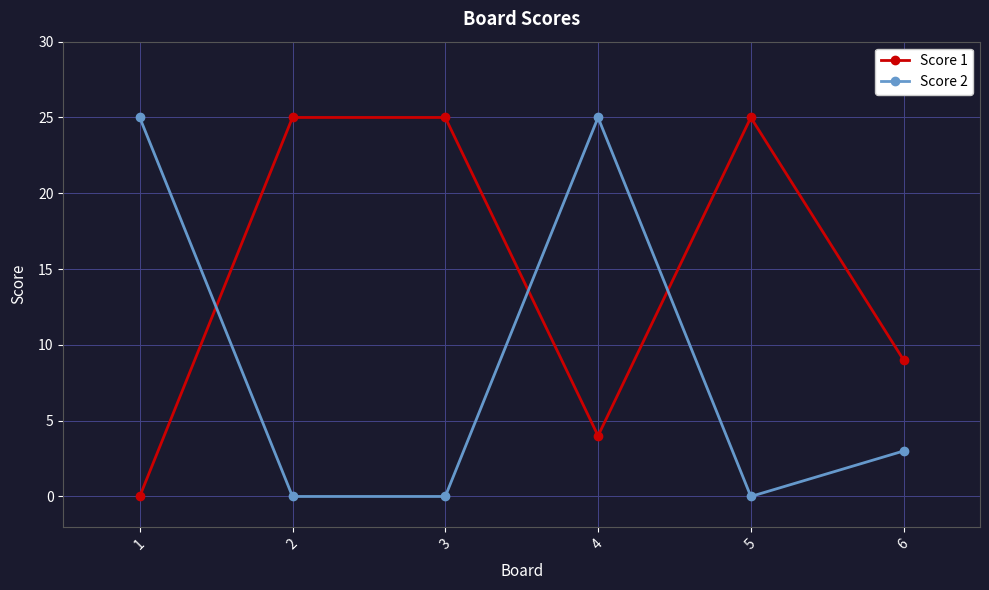

The Score 2 series shows 15 at 3. True or false?

False